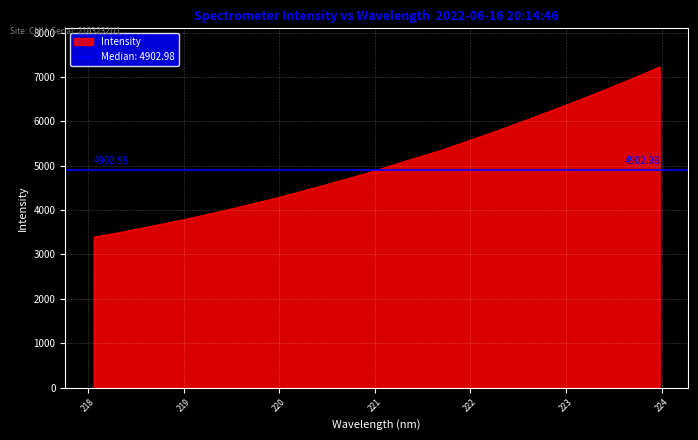

List the labels in order of value, smallest first.

218.0596, 218.2508, 218.442, 218.6332, 218.8244, 219.0156, 219.2067, 219.3979, 219.589, 219.7801, 219.9712, 220.1623, 220.3533, 220.5444, 220.7354, 220.9264, 221.1174, 221.3083, 221.4993, 221.6902, 221.8812, 222.0721, 222.263, 222.4538, 222.6447, 222.8355, 223.0264, 223.2172, 223.408, 223.5987, 223.7895, 223.9802